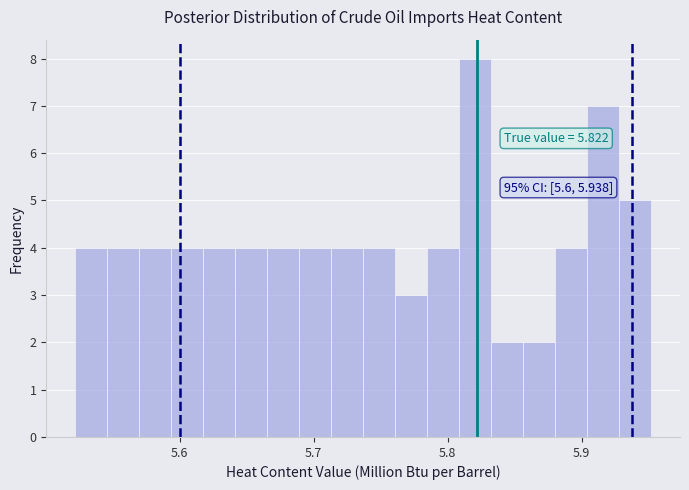

Around what value on the x-axis is the tallest bar? Give the approximate position of its centre, as read against the axis.

5.82